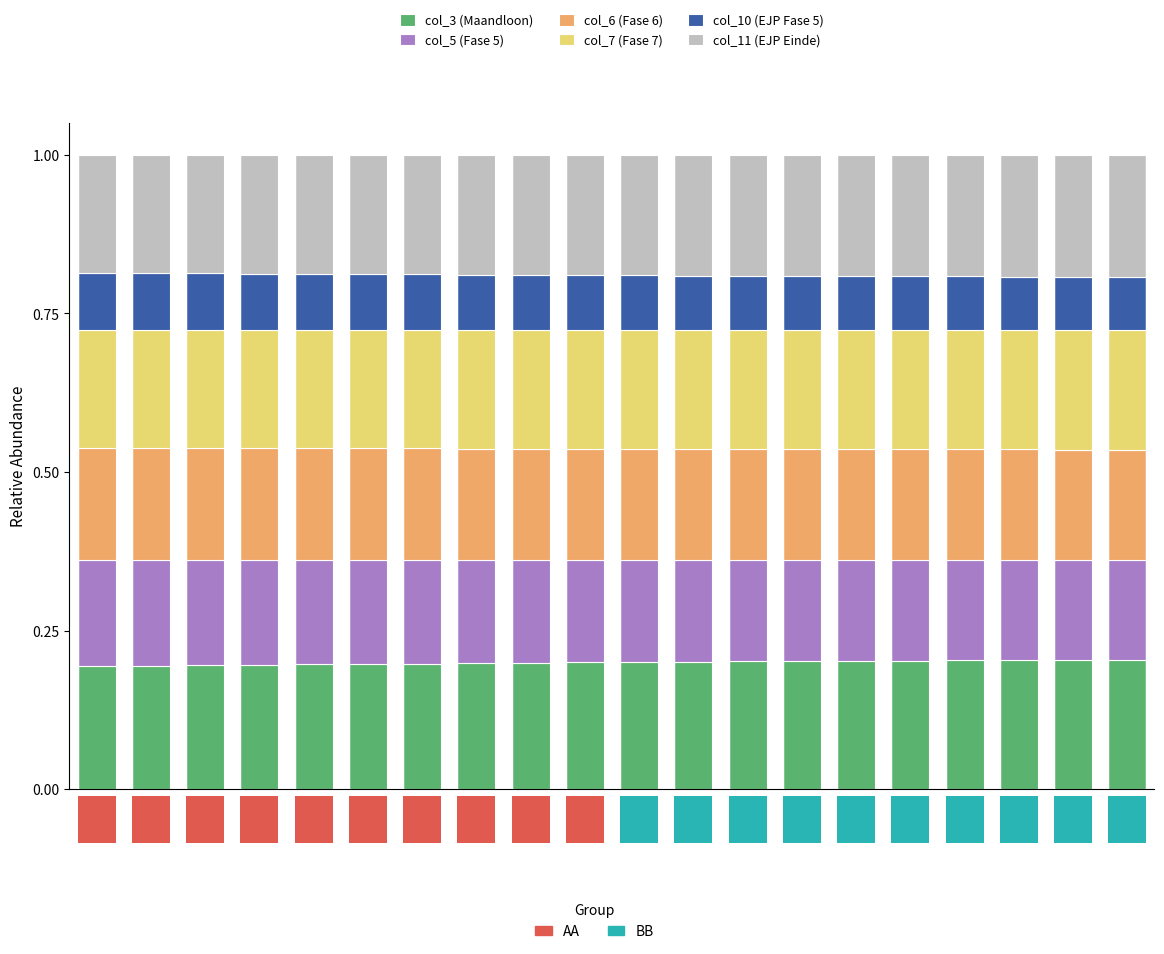

What is the value of the col_7 (Fase 7) bar at the 14th from the left?

0.2